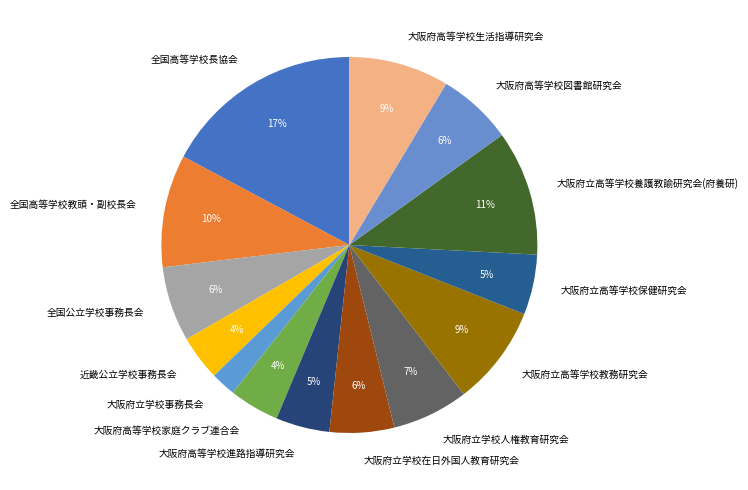

The 大阪府立学校人権教育研究会 slice represents 7% of the pie. True or false?

True